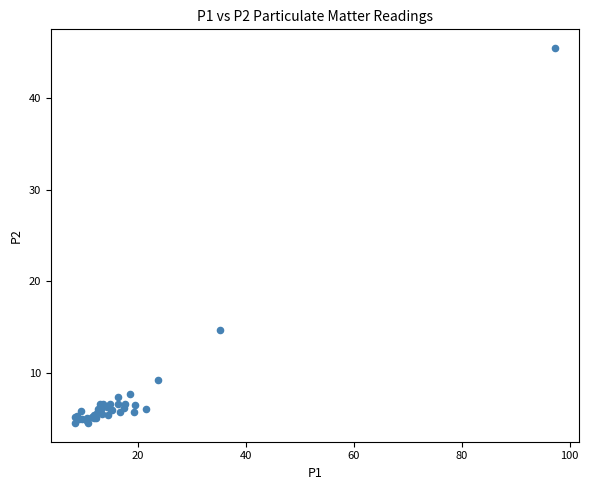

What Y value in the scatter plot is closest to 25?

14.7